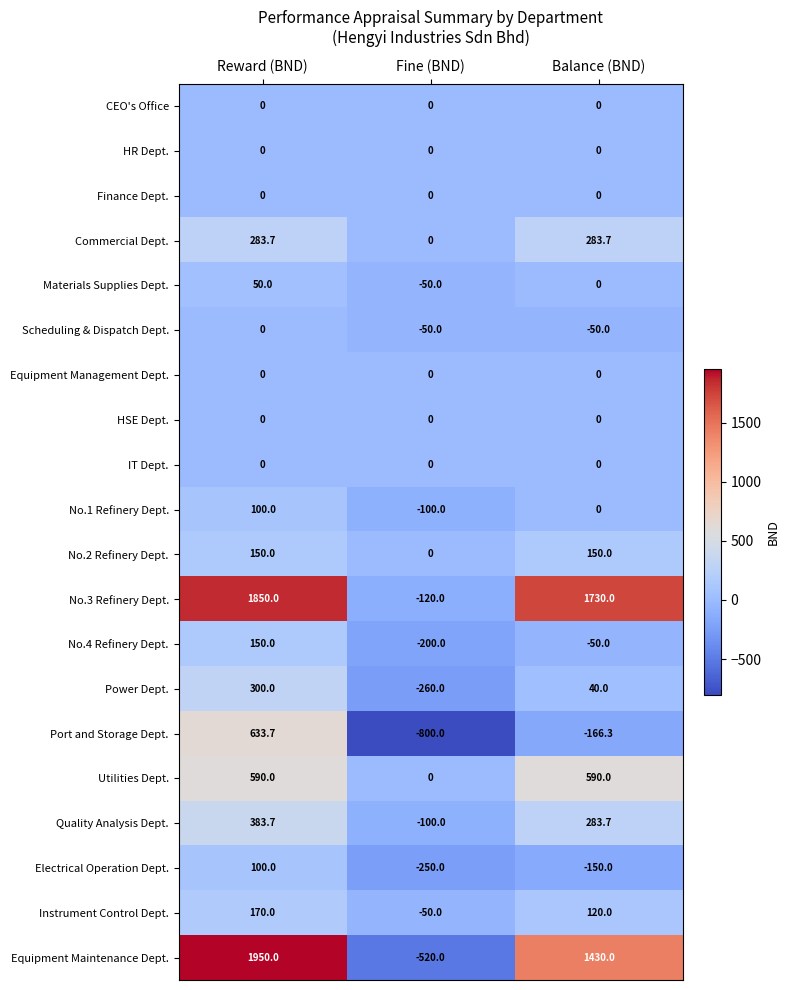

Which series has the largest total across all categories?

No.3 Refinery Dept.